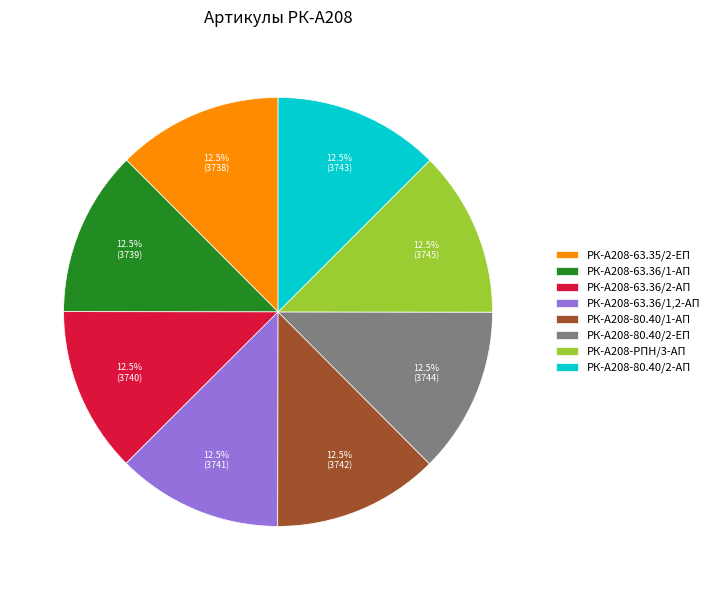

Combined, what portion of the pie is РК-А208-80.40/2-АП and РК-А208-63.36/1-АП?

25.0%